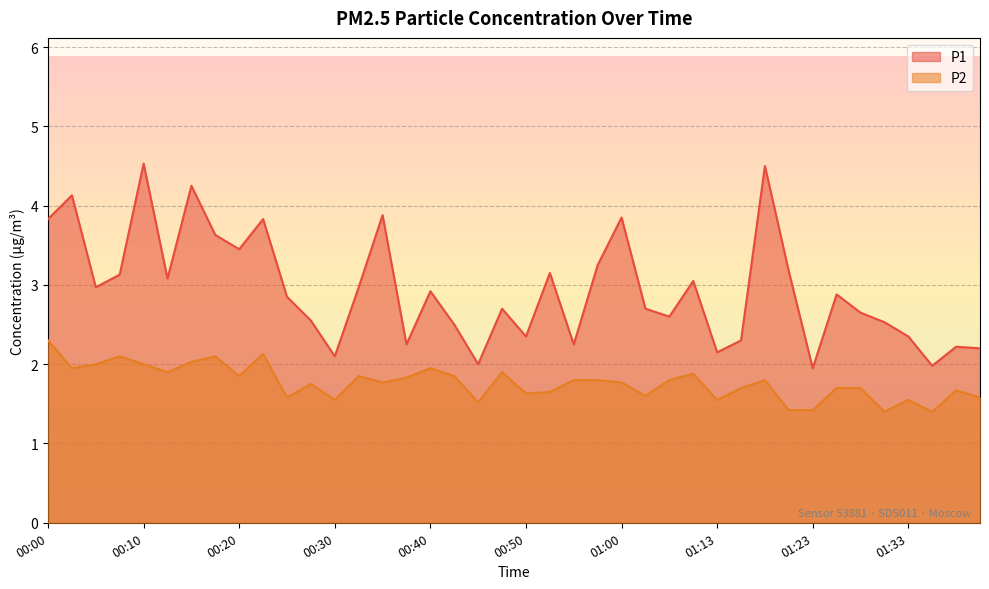

Does the chart display data point markers on the line(s)?

No